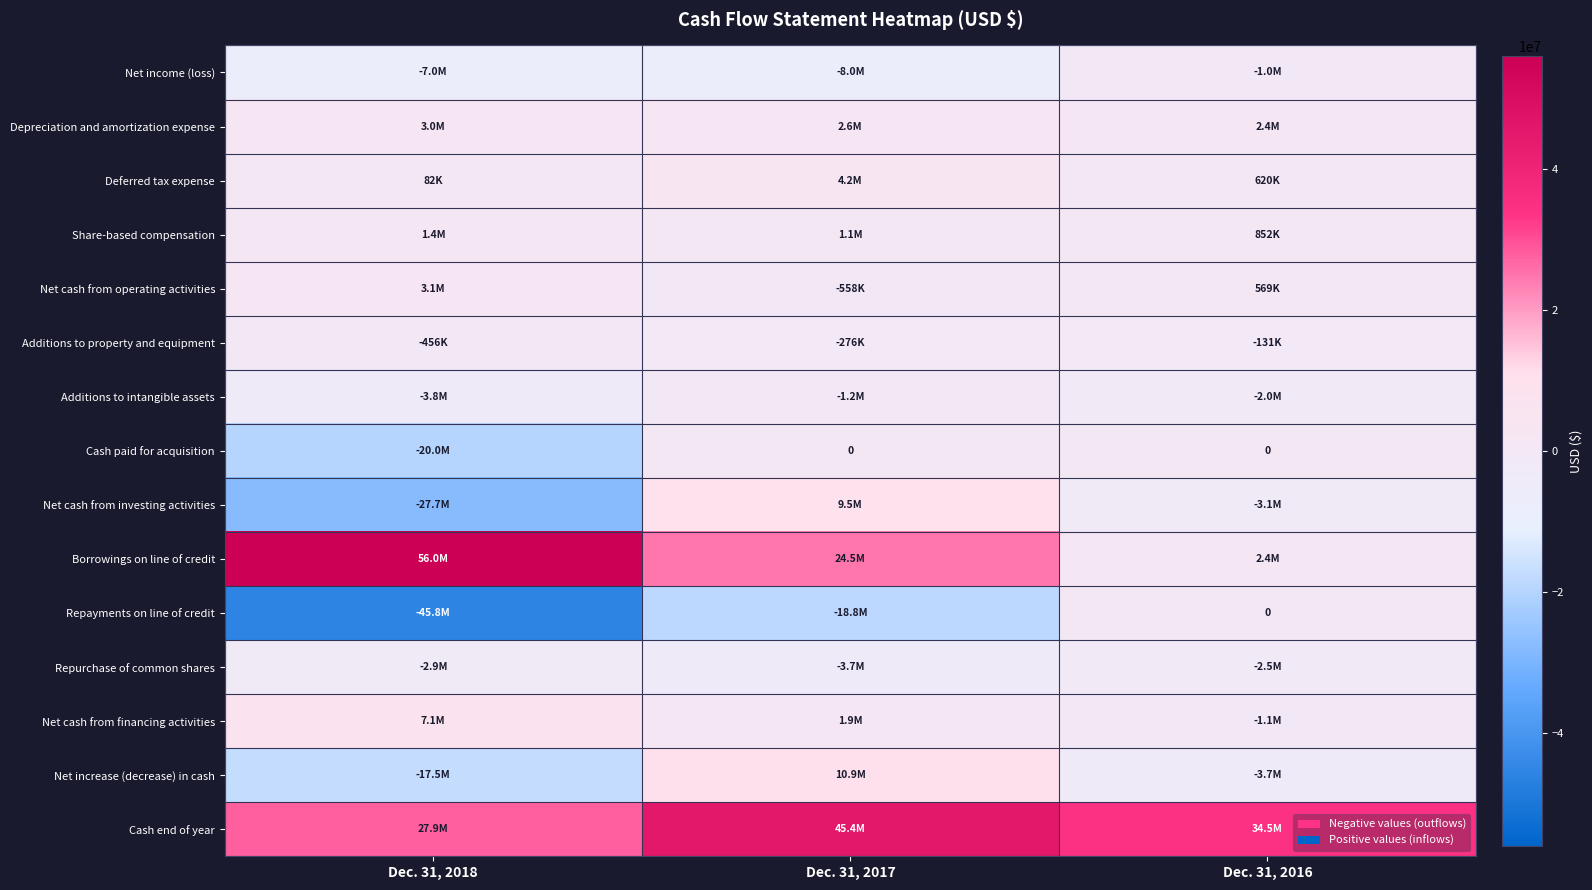

At which label does Additions to intangible assets reach its minimum?

Dec. 31, 2018